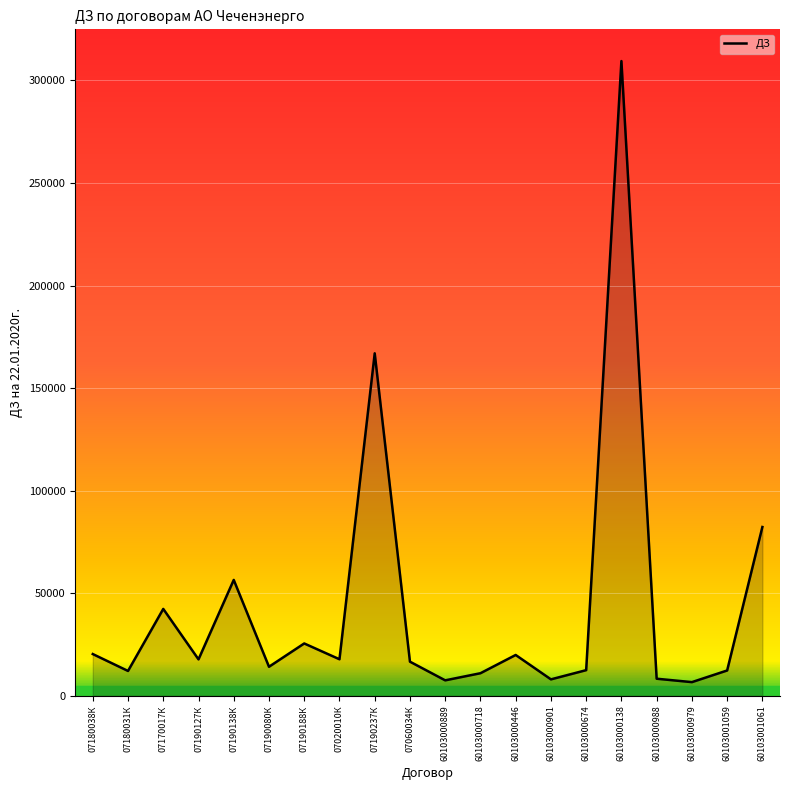

Is it true that the value at 60103000446 is 34198.6?

False